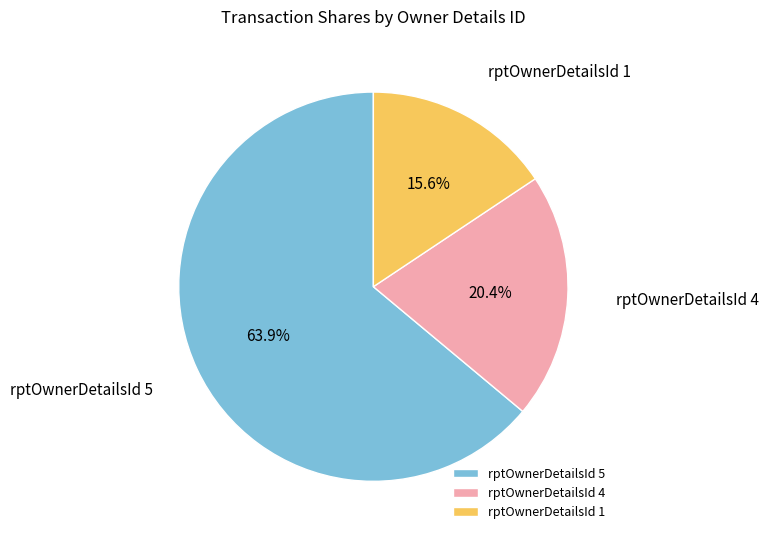

Combined, do rptOwnerDetailsId 1 and rptOwnerDetailsId 5 account for over 50%?

Yes